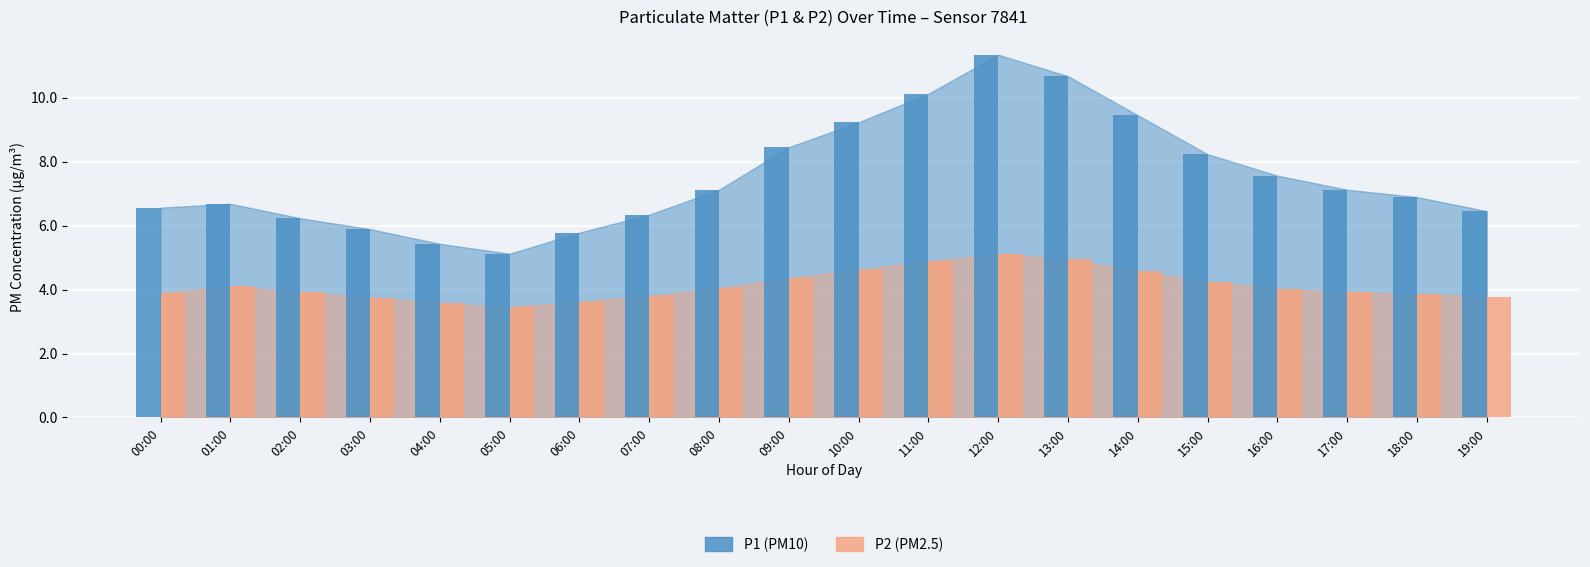

The value of P2 at 16:00 is 1.8. True or false?

False